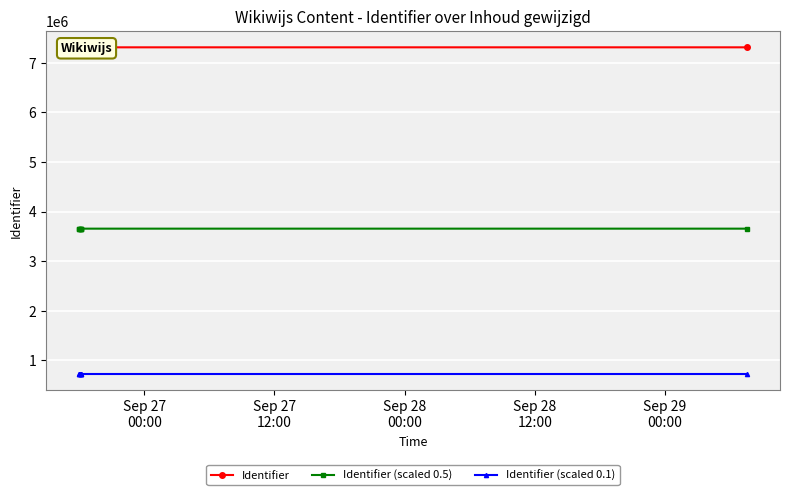

What is the value of the Identifier (scaled 0.5) point at the 3rd from the left?

3655429.0